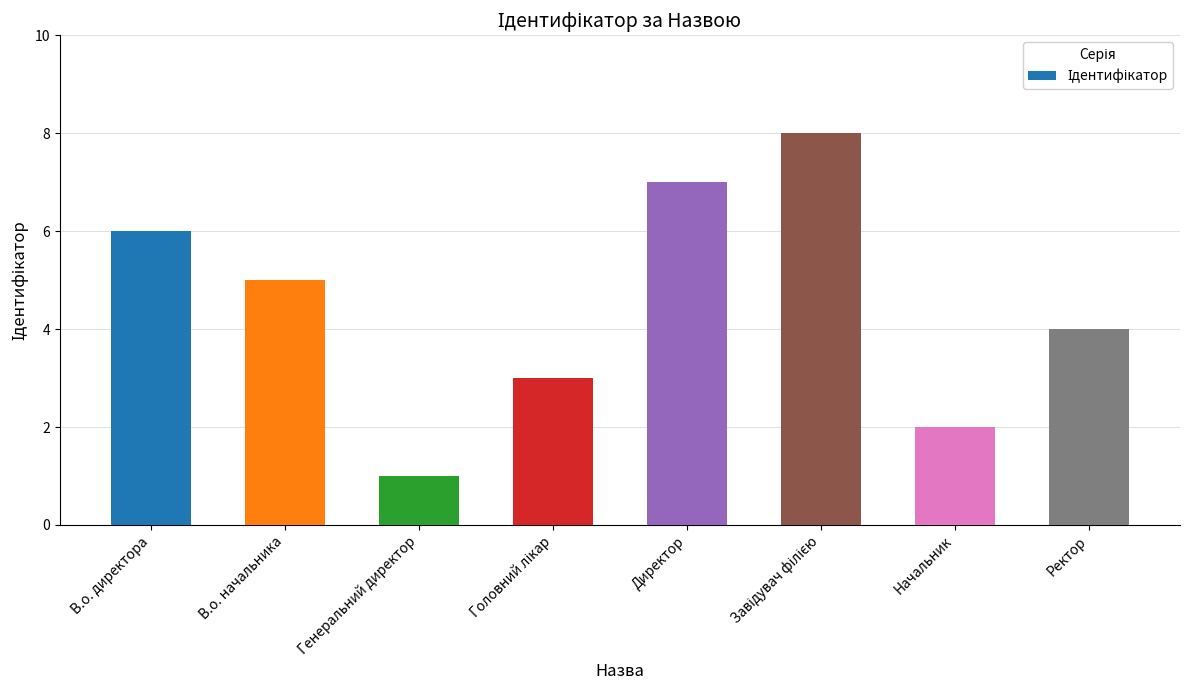

Is it true that the value at В.о. начальника is 5?

True